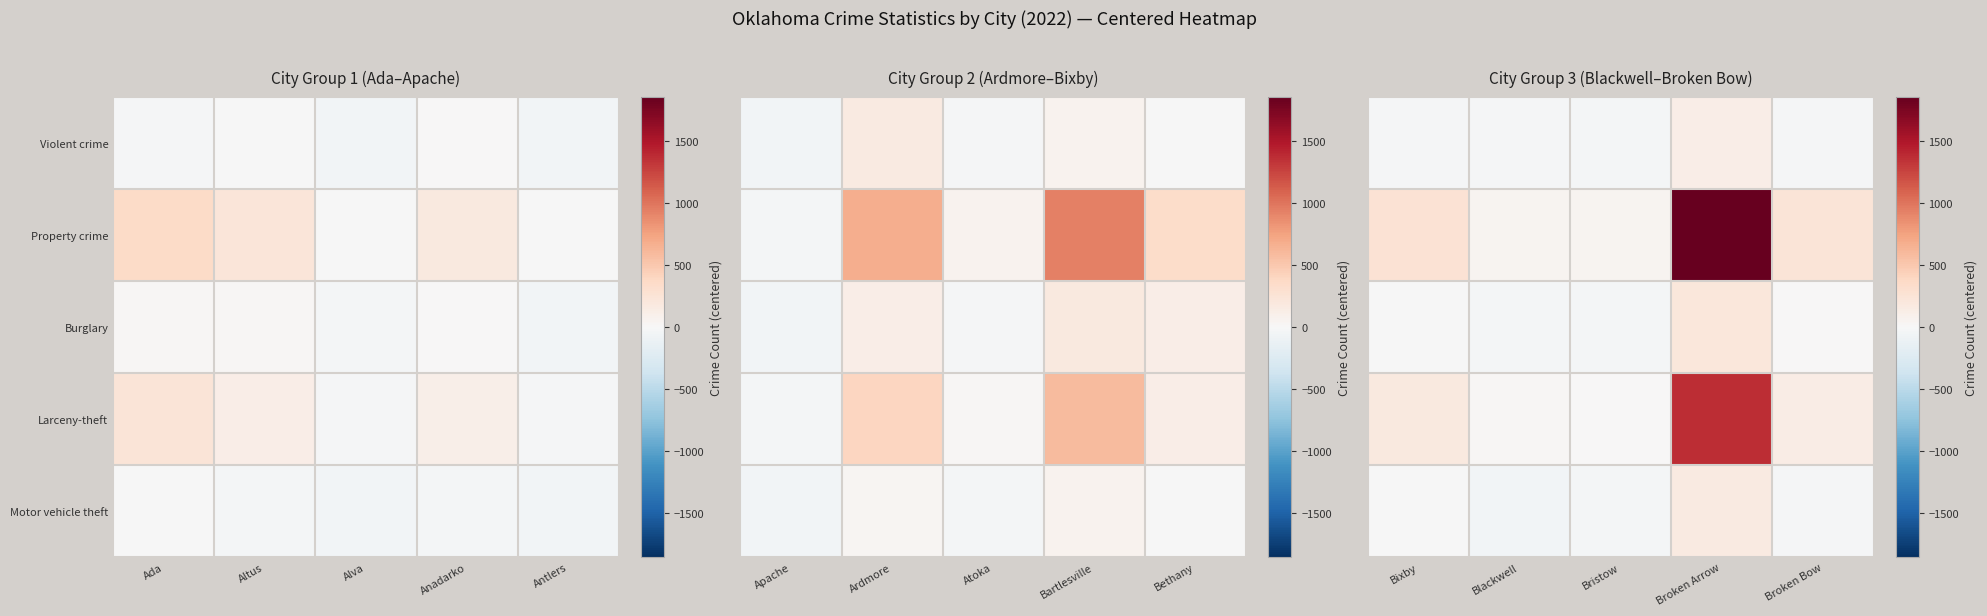

Rank the series at Bristow from lowest to highest value.

Violent crime, Motor vehicle theft, Burglary, Larceny-theft, Property crime